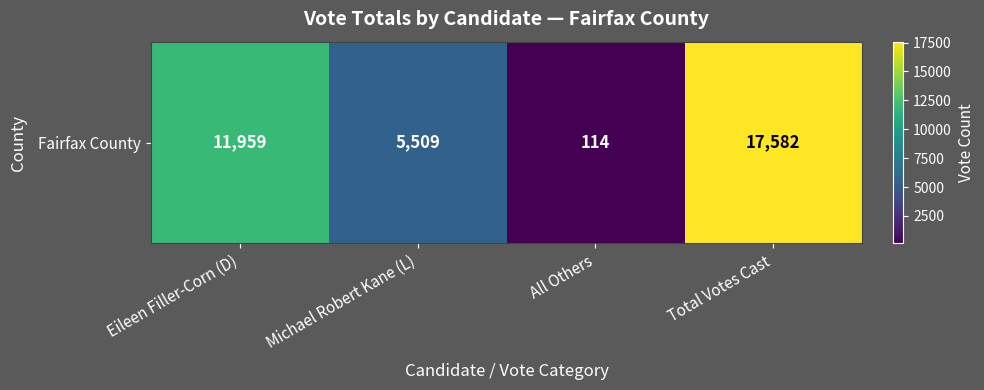

Reading right to left, list all the values displayed in this chart.

17582	114	5509	11959